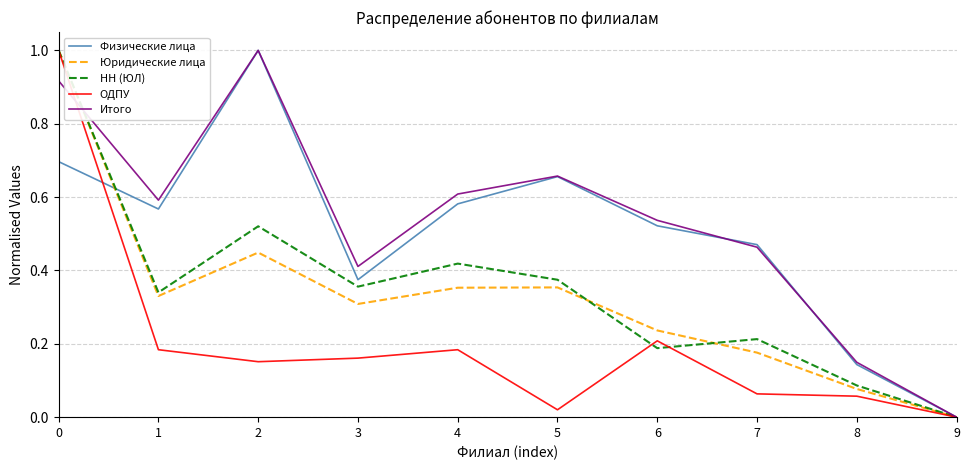

In Итого, how many points are lower than both neighbors (excluding endpoints)?

2